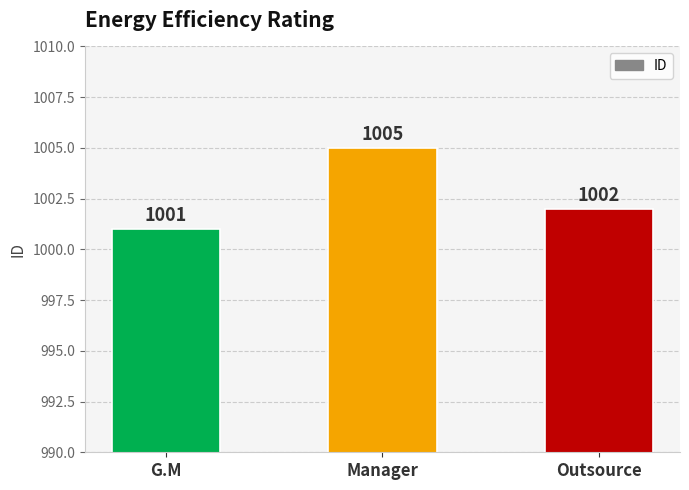

Are the bars horizontal?

No